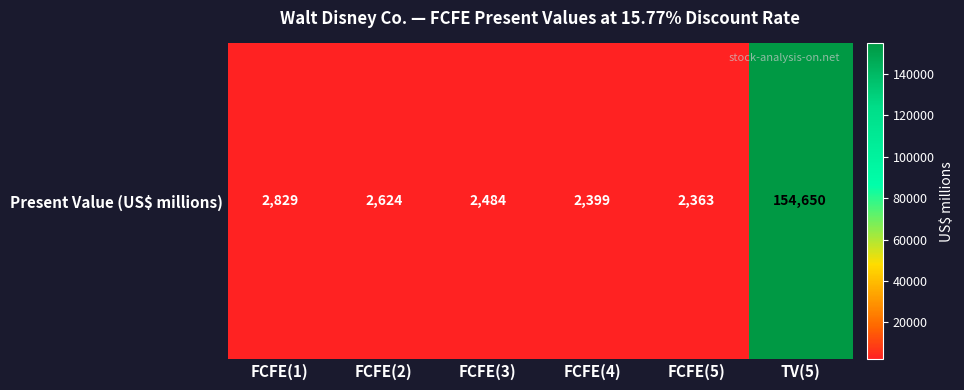

Which has a higher value, FCFE(2) or FCFE(5)?

FCFE(2)